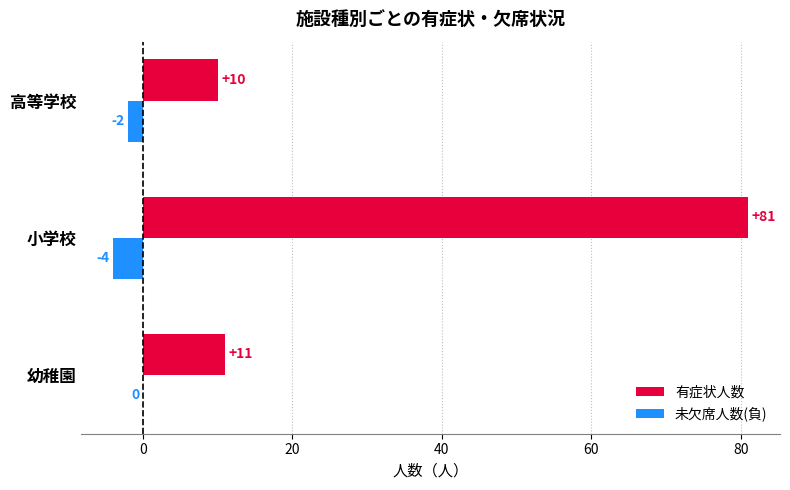

True or false: 有症状人数 has a value of 15 at 高等学校.

False